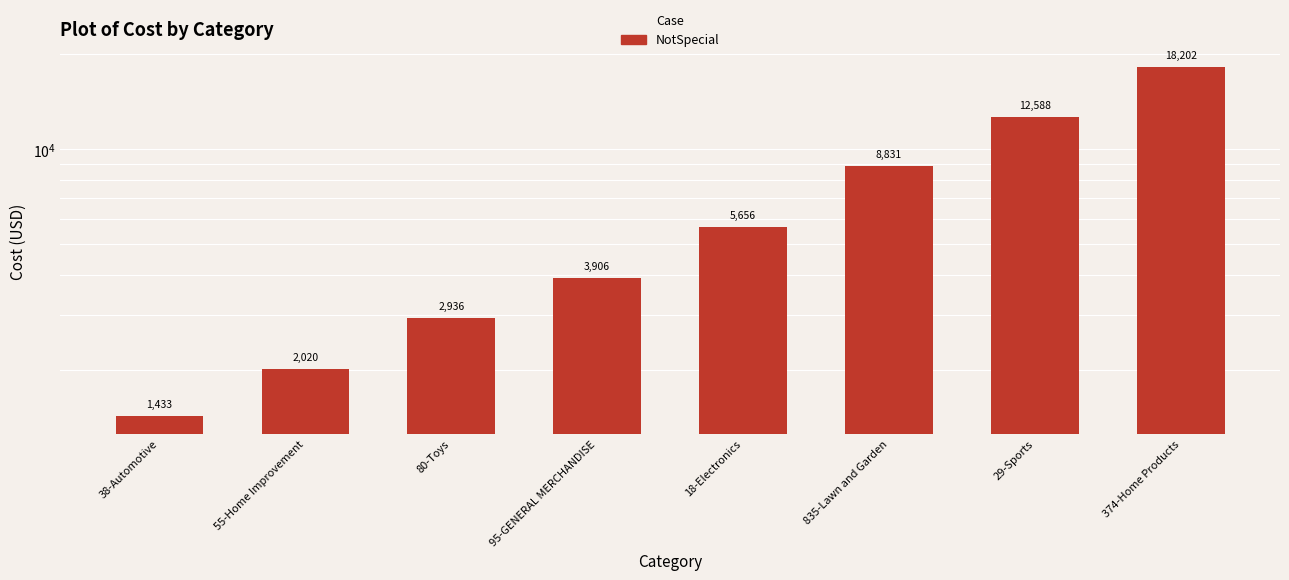

How many distinct data groups are displayed?

1